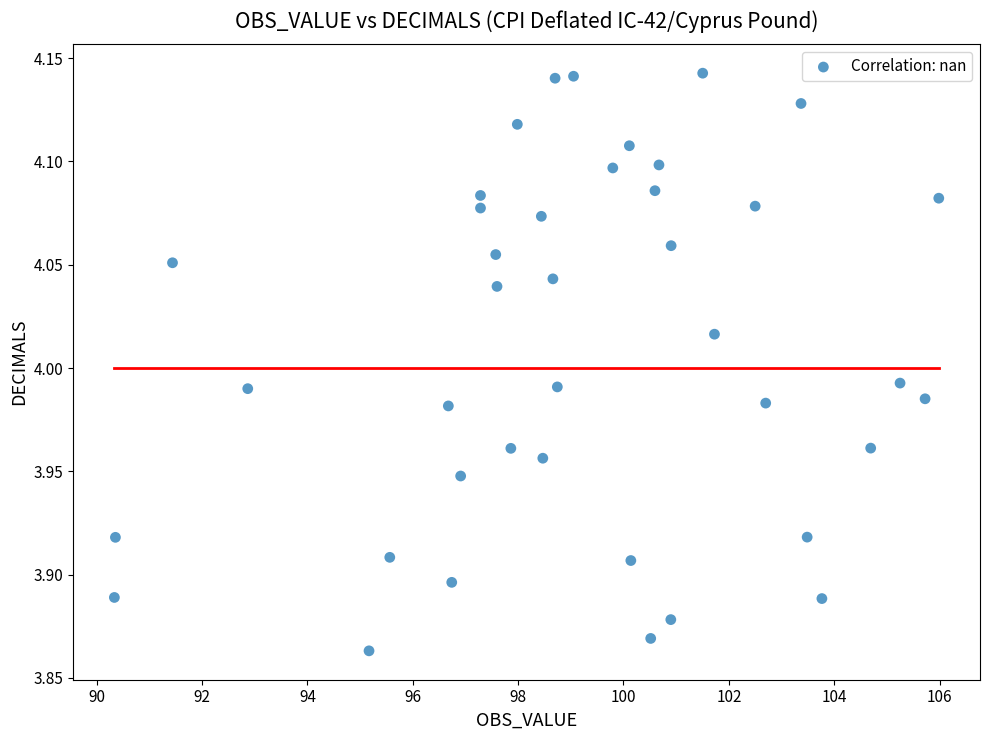

What is the range of Y values (max minus min)?

0.3